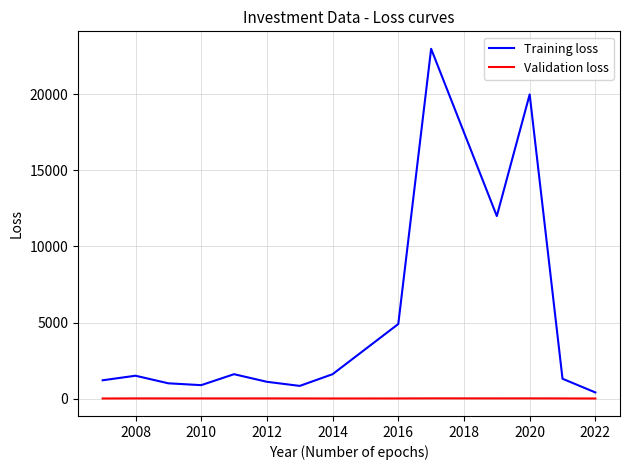

What is the greatest value displayed?

23000.0